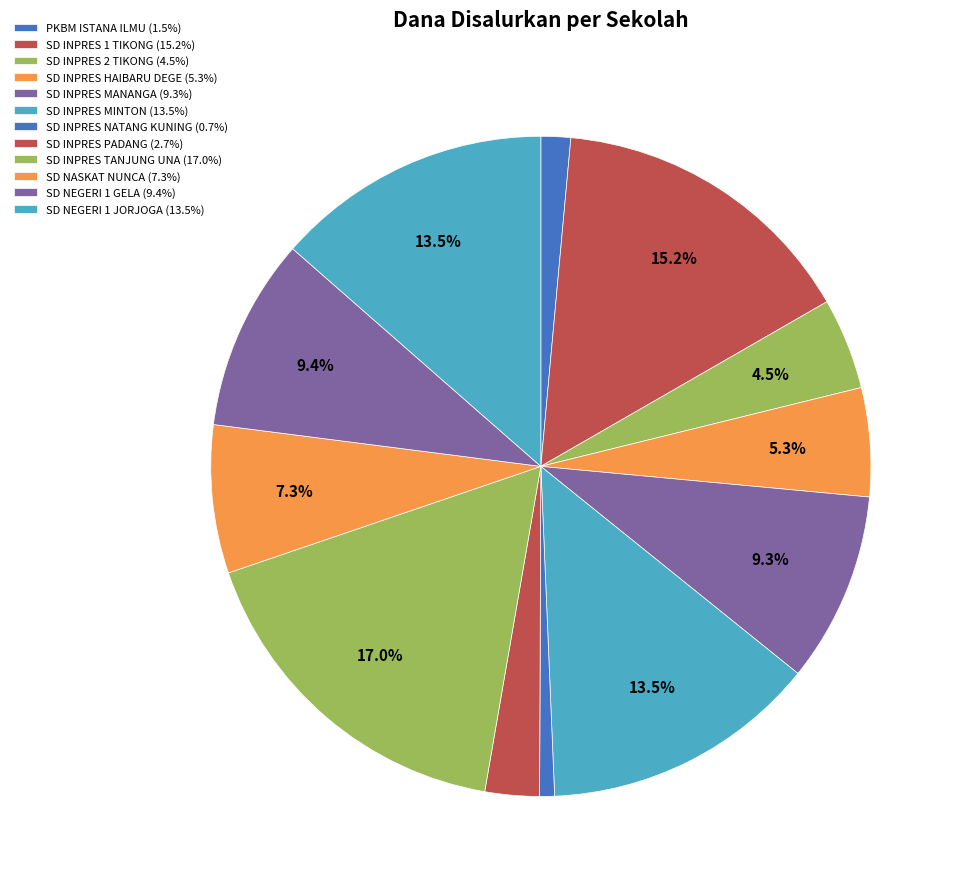

Do SD INPRES MANANGA and SD NEGERI 1 JORJOGA together represent more than half of the pie?

No